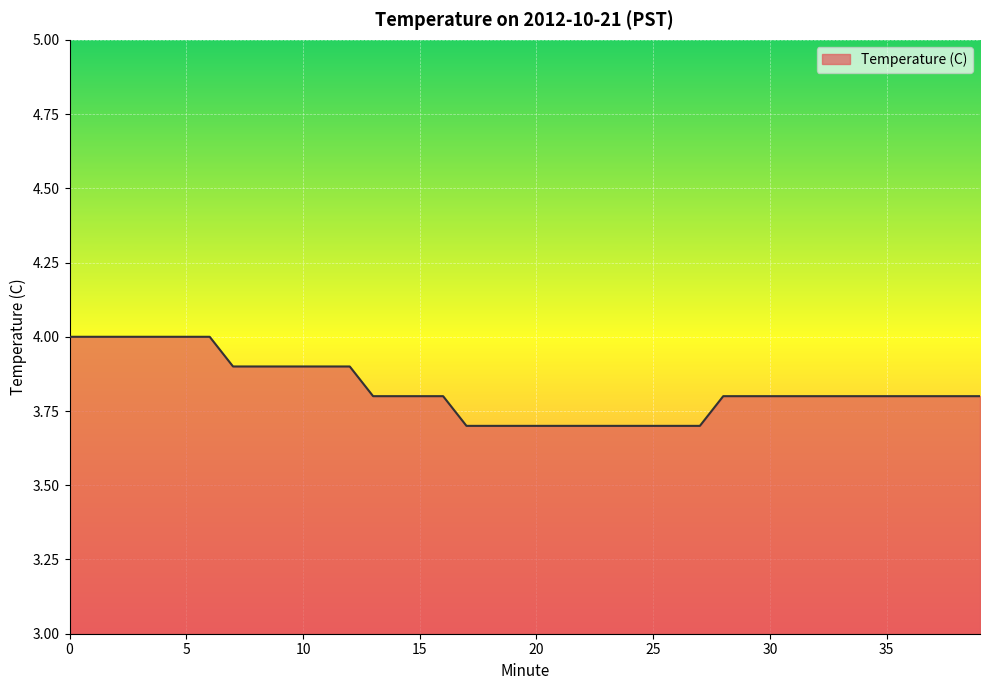

What is the minimum value shown in the chart?

3.7